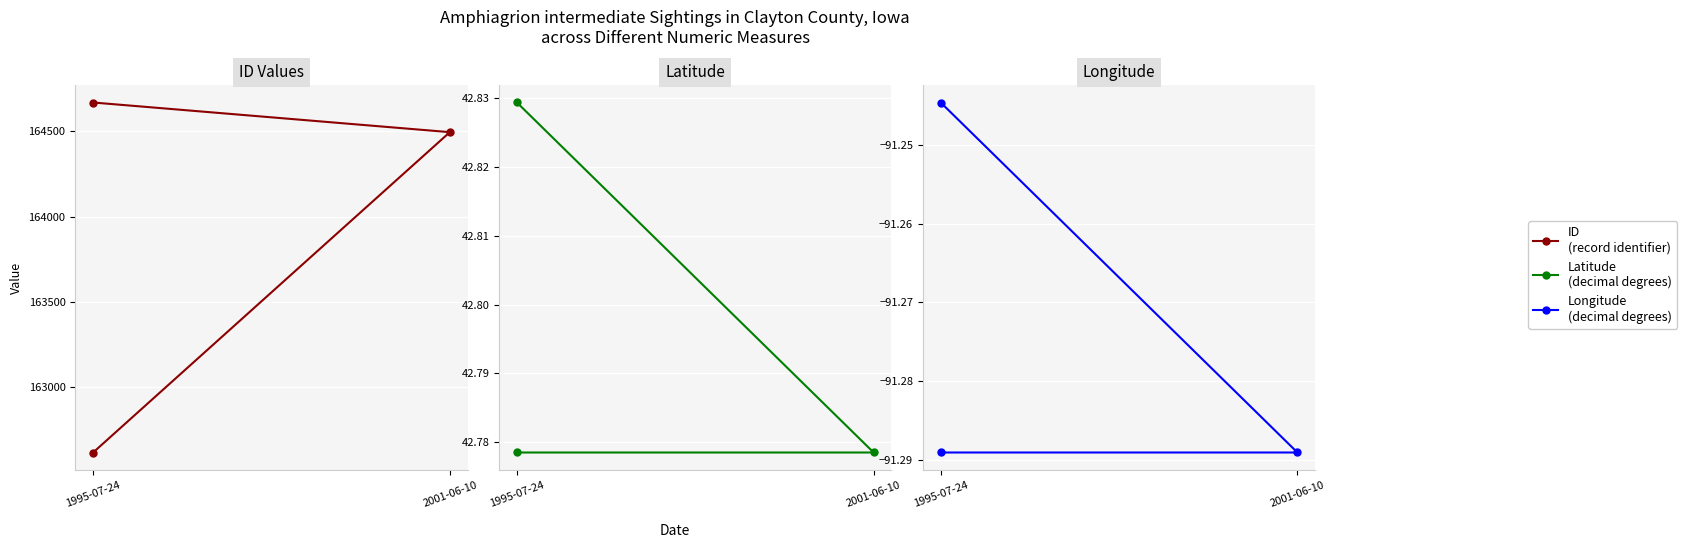

At which label is ID closest to 163643?

2001-06-10